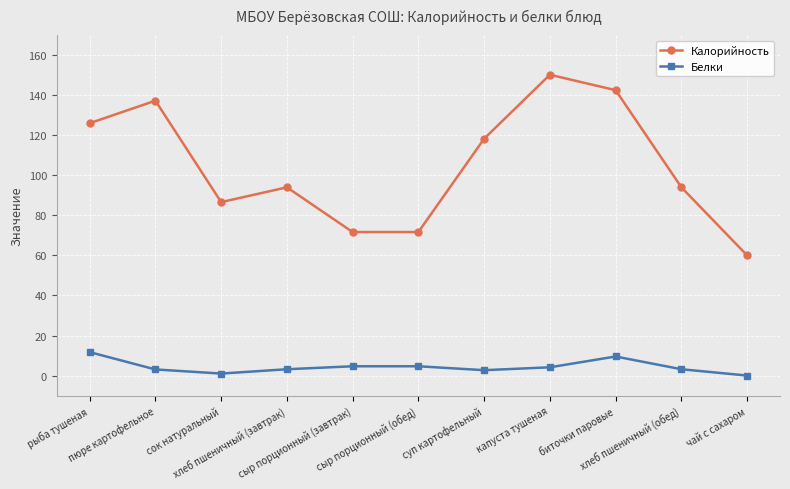

Which series has the widest spread of values?

Калорийность